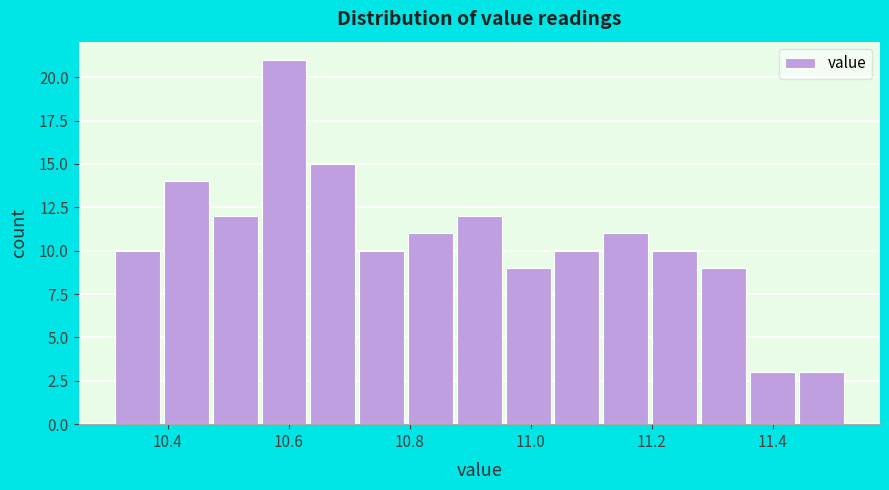

Reading left to right, transcribe this chart: for each bar, give the range it covers on the x-axis and its height. Neither the bar edges nor the heights are printed on the chart, so give them approximately, as read against the axes.

10.32 to 10.40: 10
10.40 to 10.48: 14
10.48 to 10.56: 12
10.56 to 10.64: 21
10.64 to 10.72: 15
10.72 to 10.80: 10
10.80 to 10.88: 11
10.88 to 10.96: 12
10.96 to 11.04: 9
11.04 to 11.12: 10
11.12 to 11.20: 11
11.20 to 11.28: 10
11.28 to 11.36: 9
11.36 to 11.44: 3
11.44 to 11.52: 3